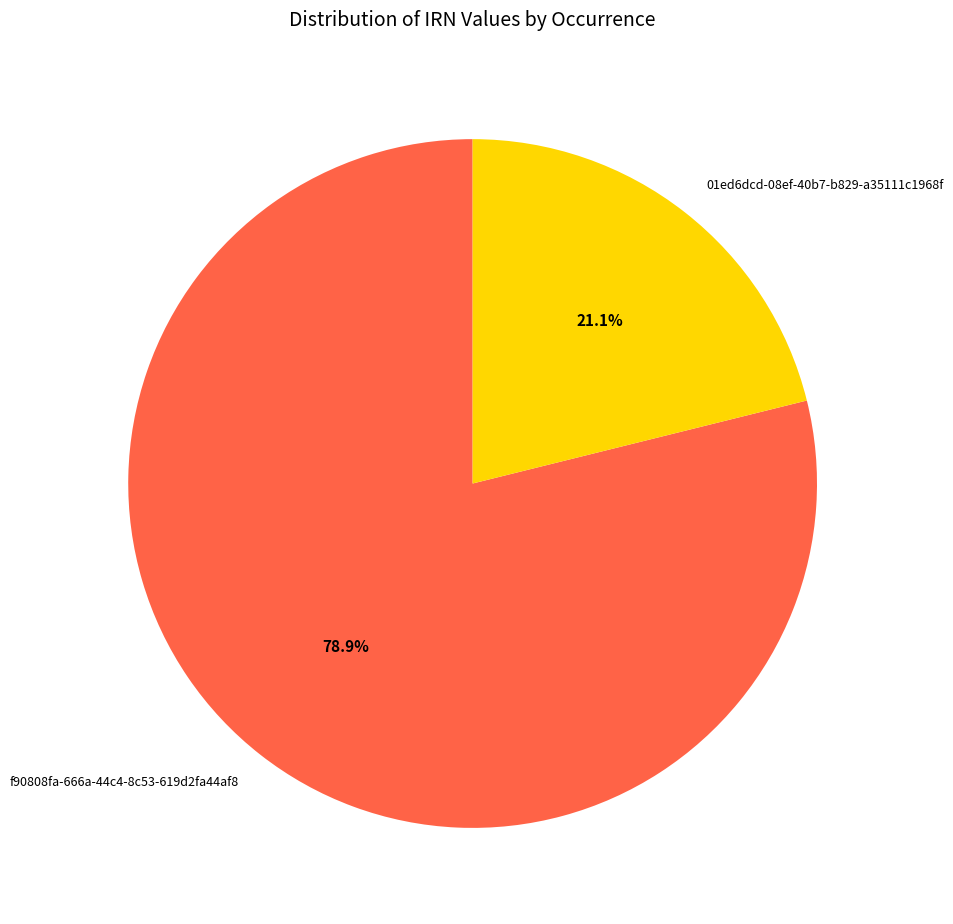

Combined, do 01ed6dcd-08ef-40b7-b829-a35111c1968f and f90808fa-666a-44c4-8c53-619d2fa44af8 account for over 50%?

Yes